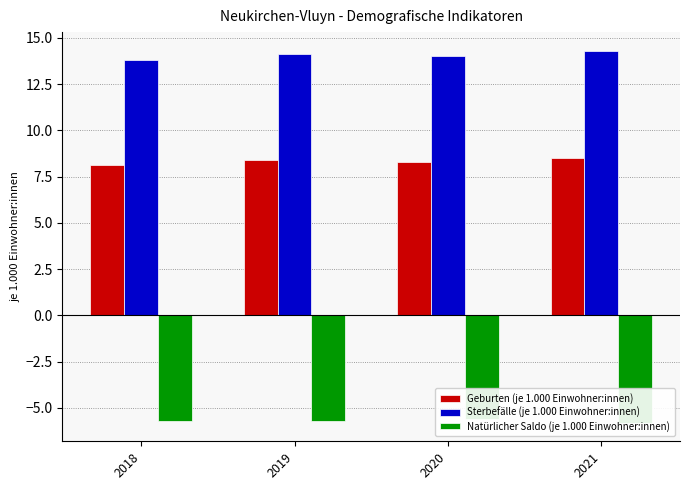

Which has a higher value, 2018 or 2020?

2020